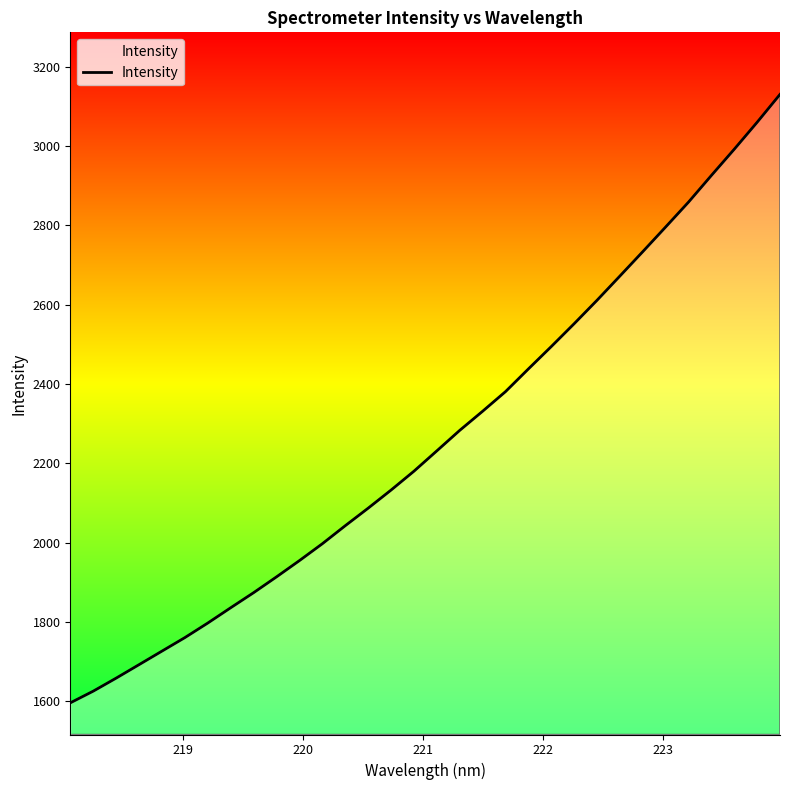

What is the difference between the maximum and second lowest values?

1505.1